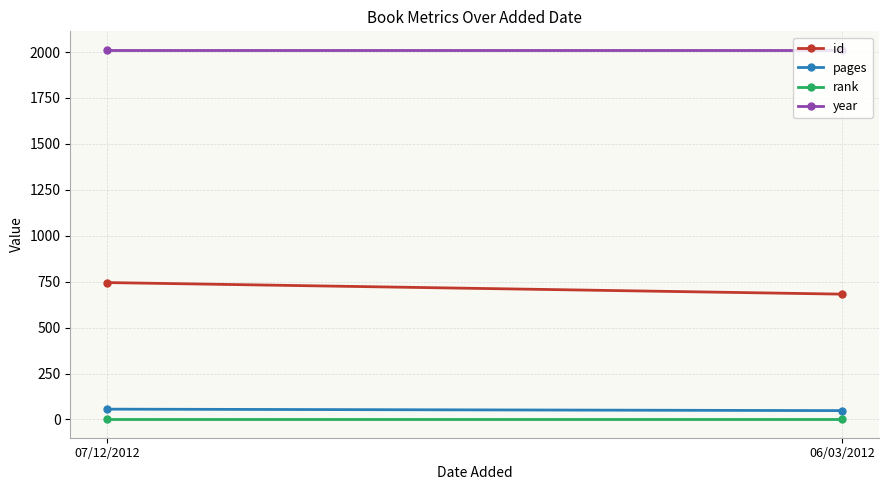

What position from the right is 07/12/2012?

2